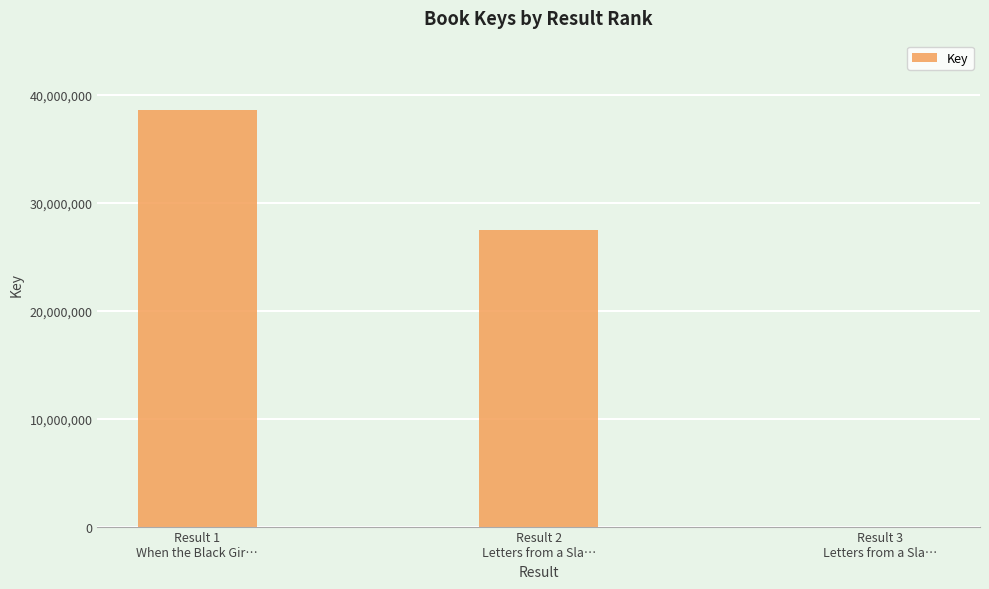

Is it true that the value at Result 2
Letters from a Sla… is 27508010?

True